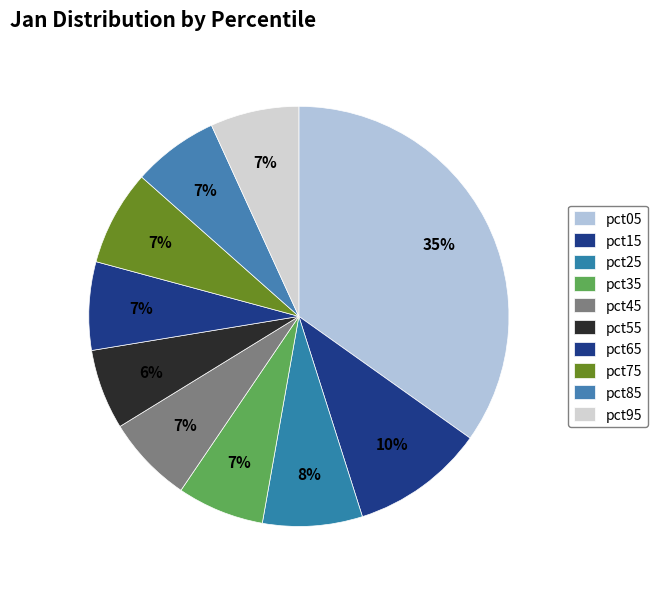

How many segments does this pie chart have?

10